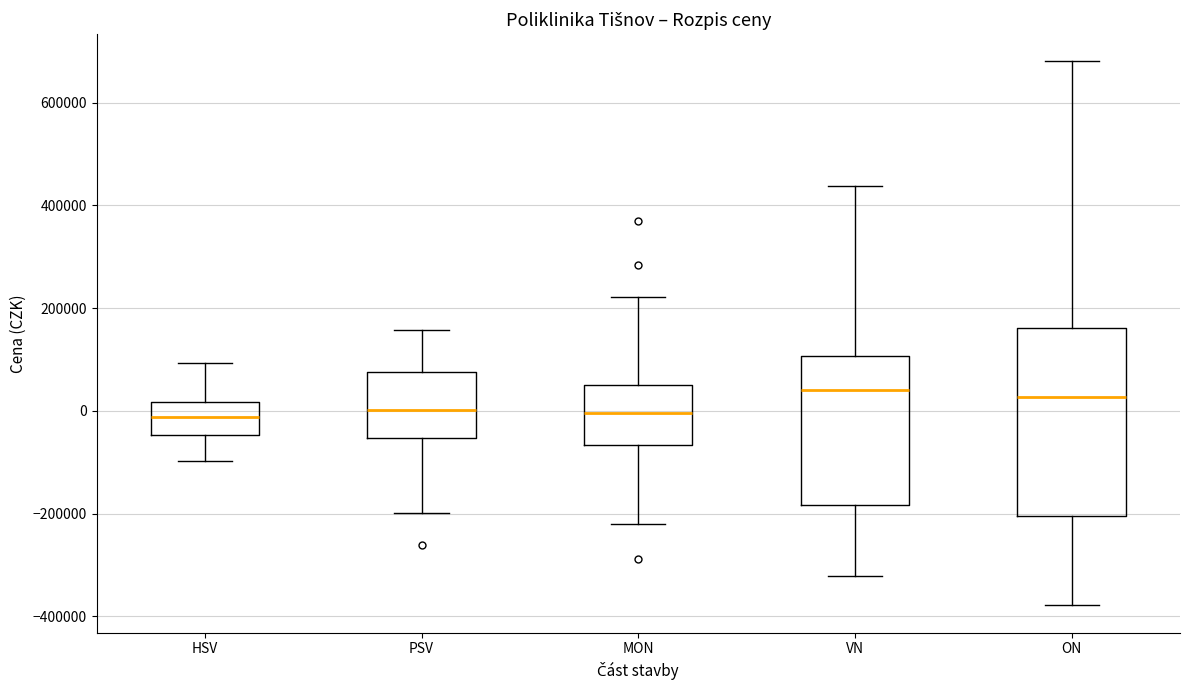

Which box is the tallest, from its lower edge to its upper edge?

ON